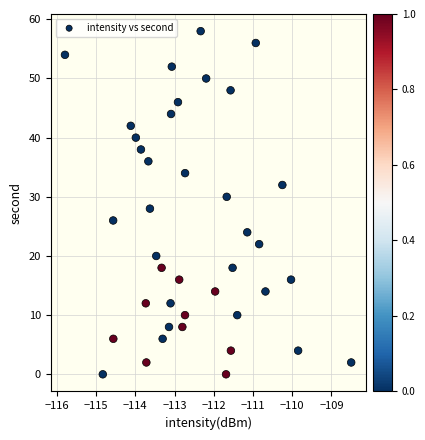

What is the range of Y values (max minus min)?

58